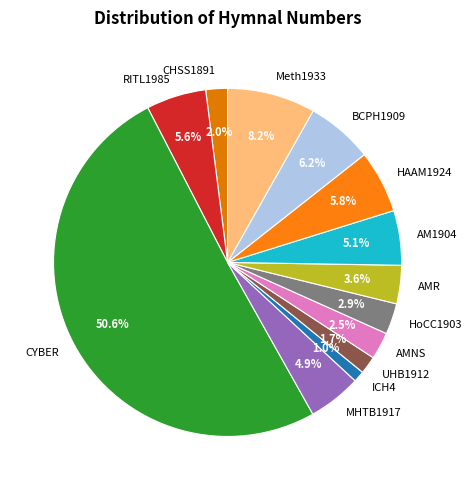

Which category has the biggest portion of the pie?

CYBER